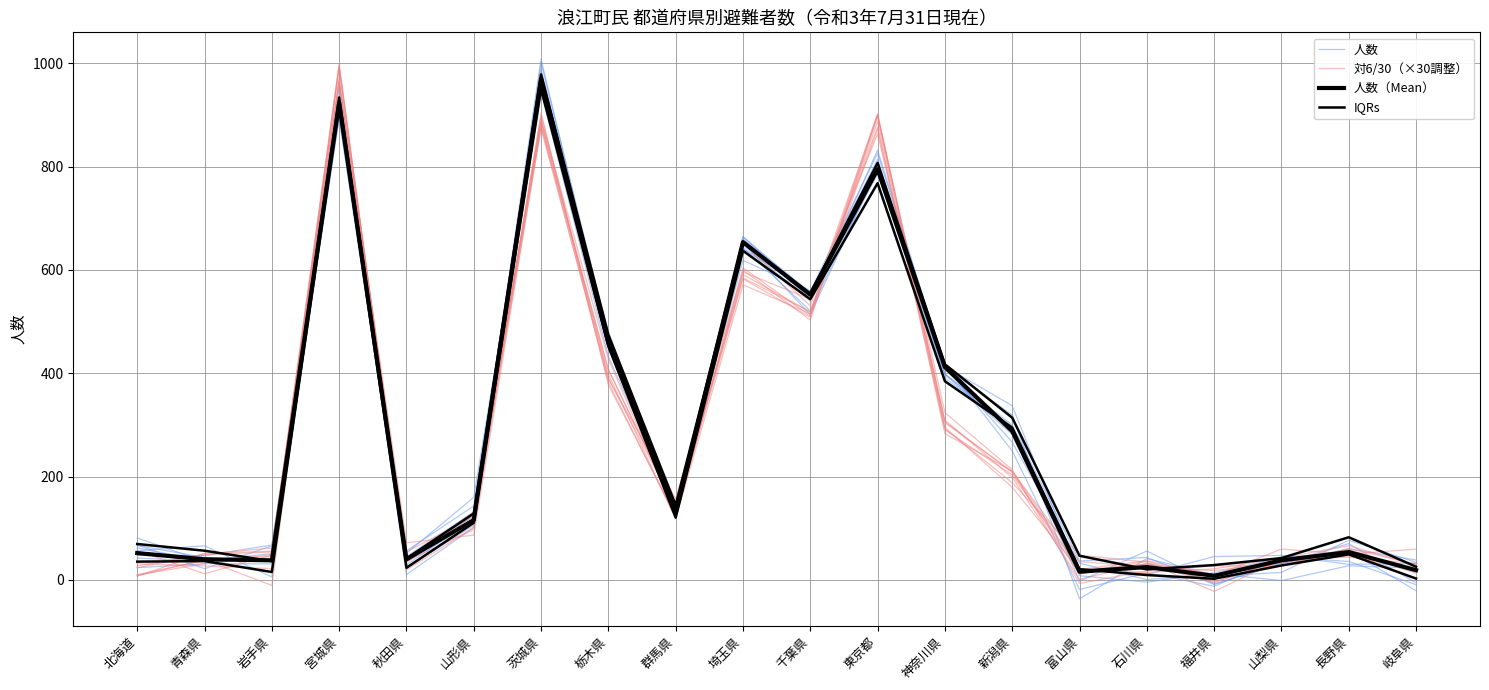

How many lines are shown in the chart?

4